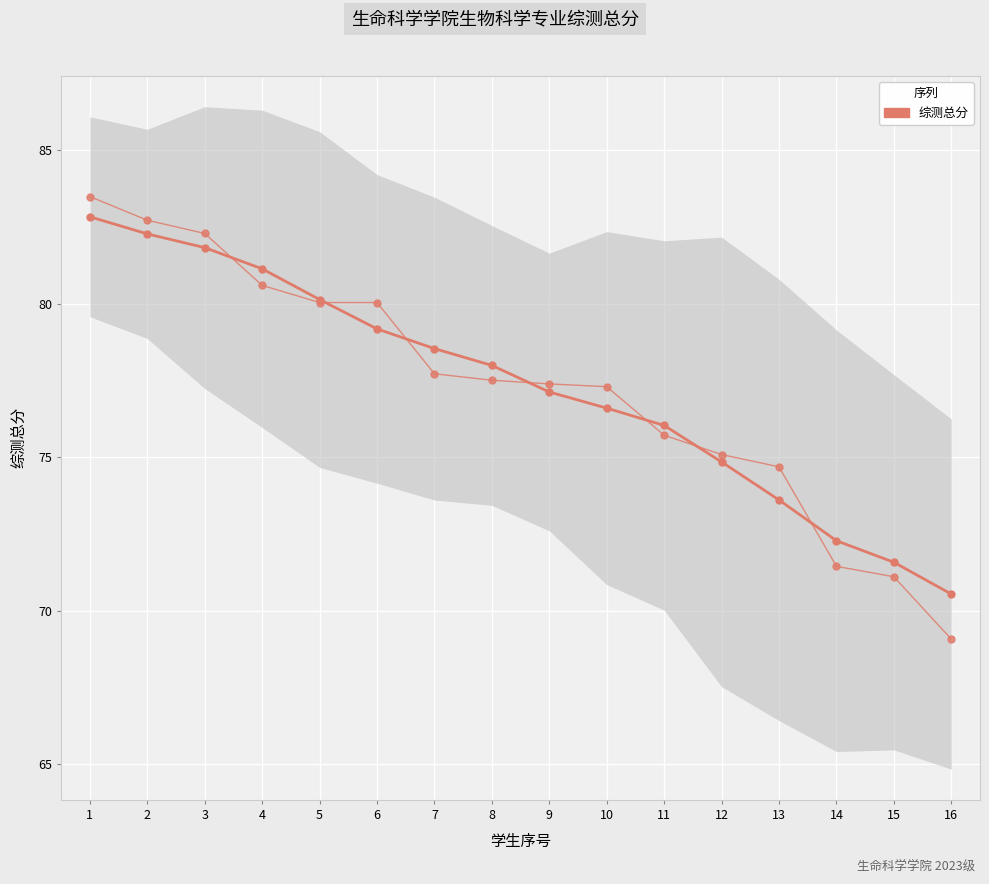

What is the change in value from 10 to 15?

-6.2